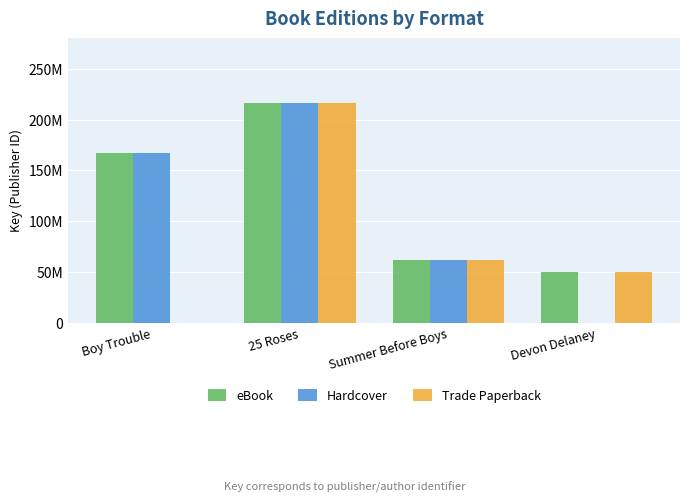

What are all the series names shown in the legend?

eBook, Hardcover, Trade Paperback